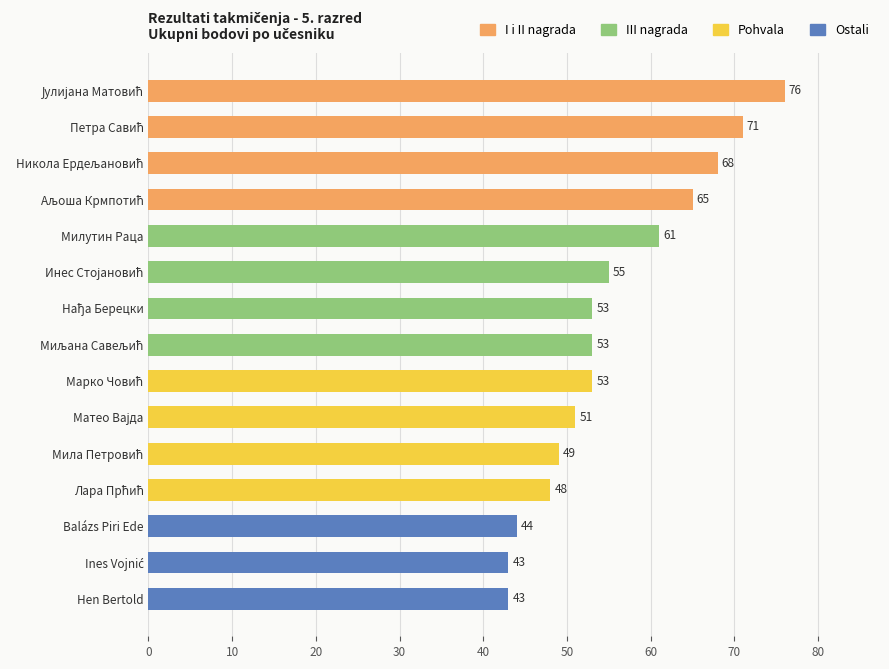

What is the value of the 1st bar from the top?

76